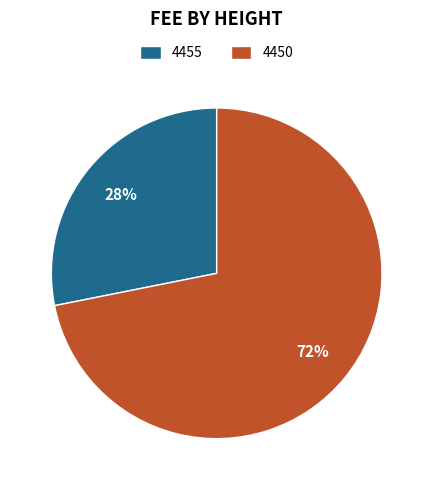

What percentage is the 4455 slice, to the nearest percent?

28%